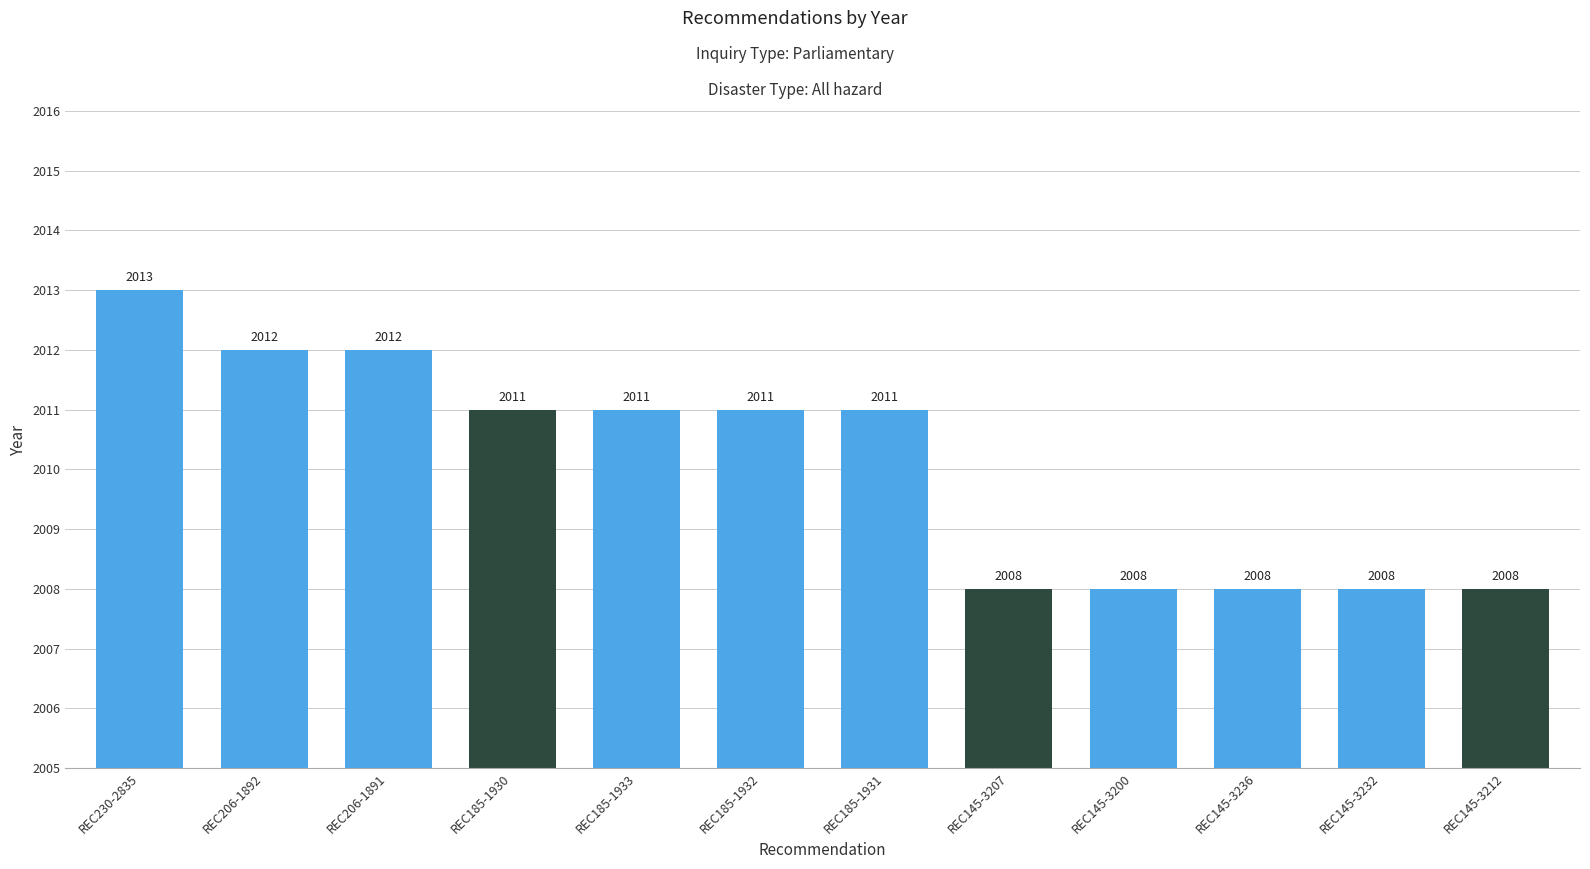

What is the difference between the maximum and minimum values?

5